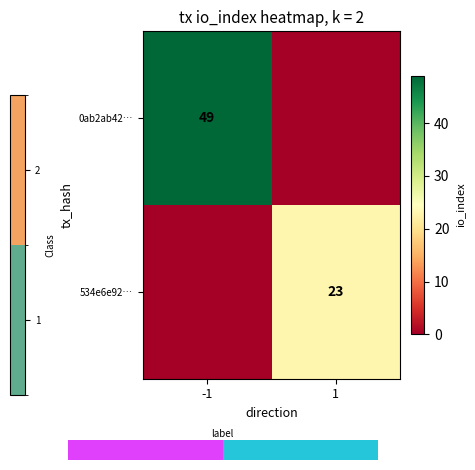

The value of 534e6e92… at 1 is 23. True or false?

True